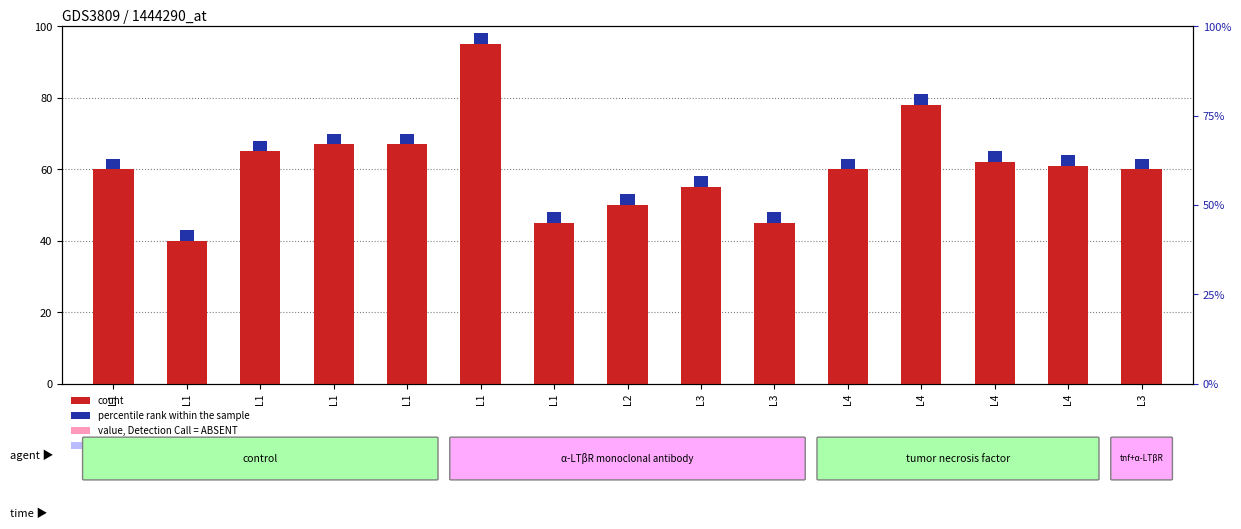

Where is percentile rank within the sample nearest to the value 3?

L1